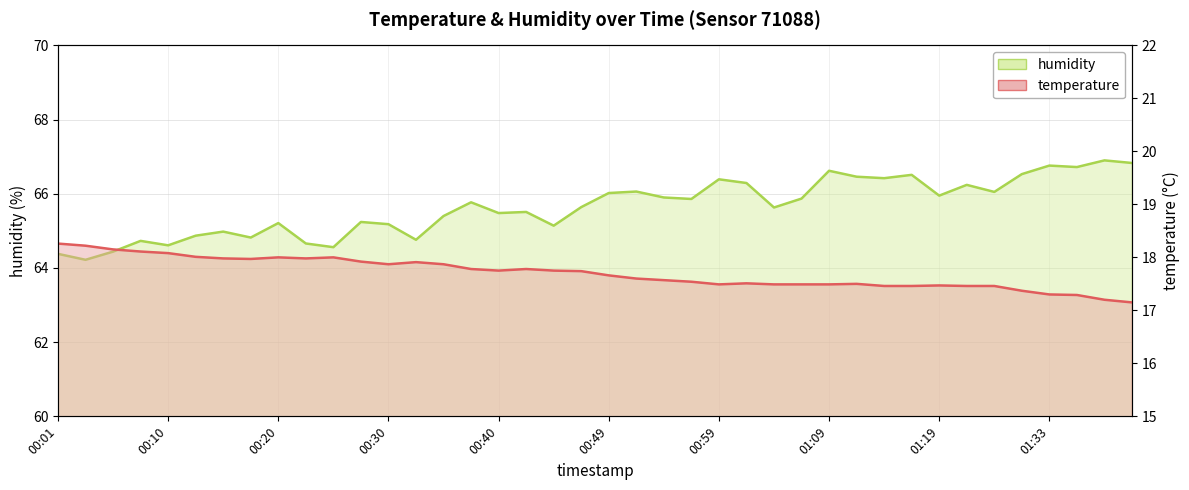

At which category is the sum across all series the highest?

01:09